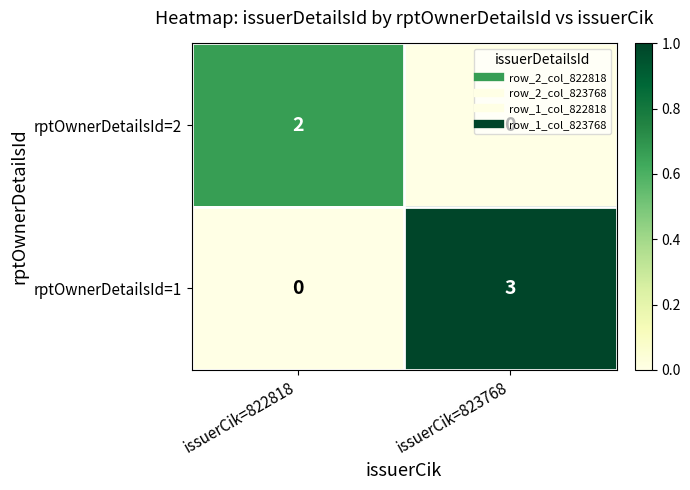

At which label does rptOwnerDetailsId=2 reach its minimum?

issuerCik=823768